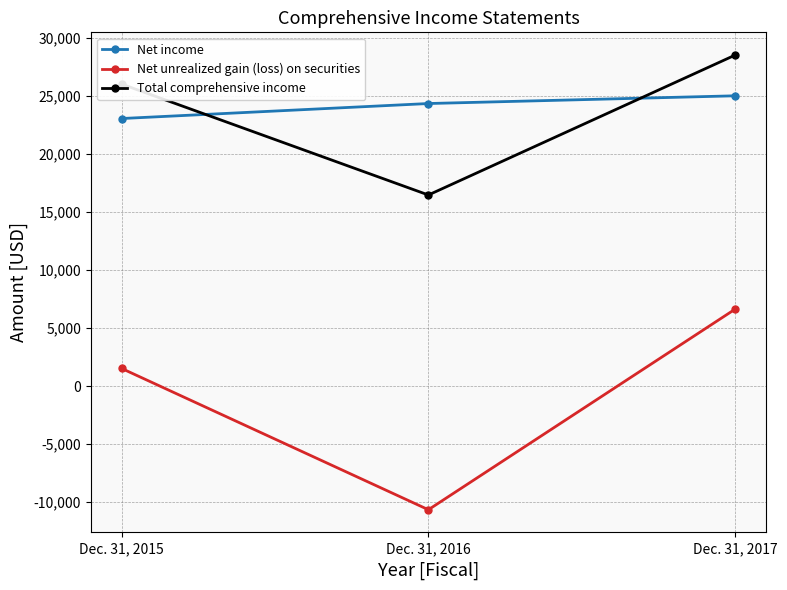

Which series has the largest total across all categories?

Net income